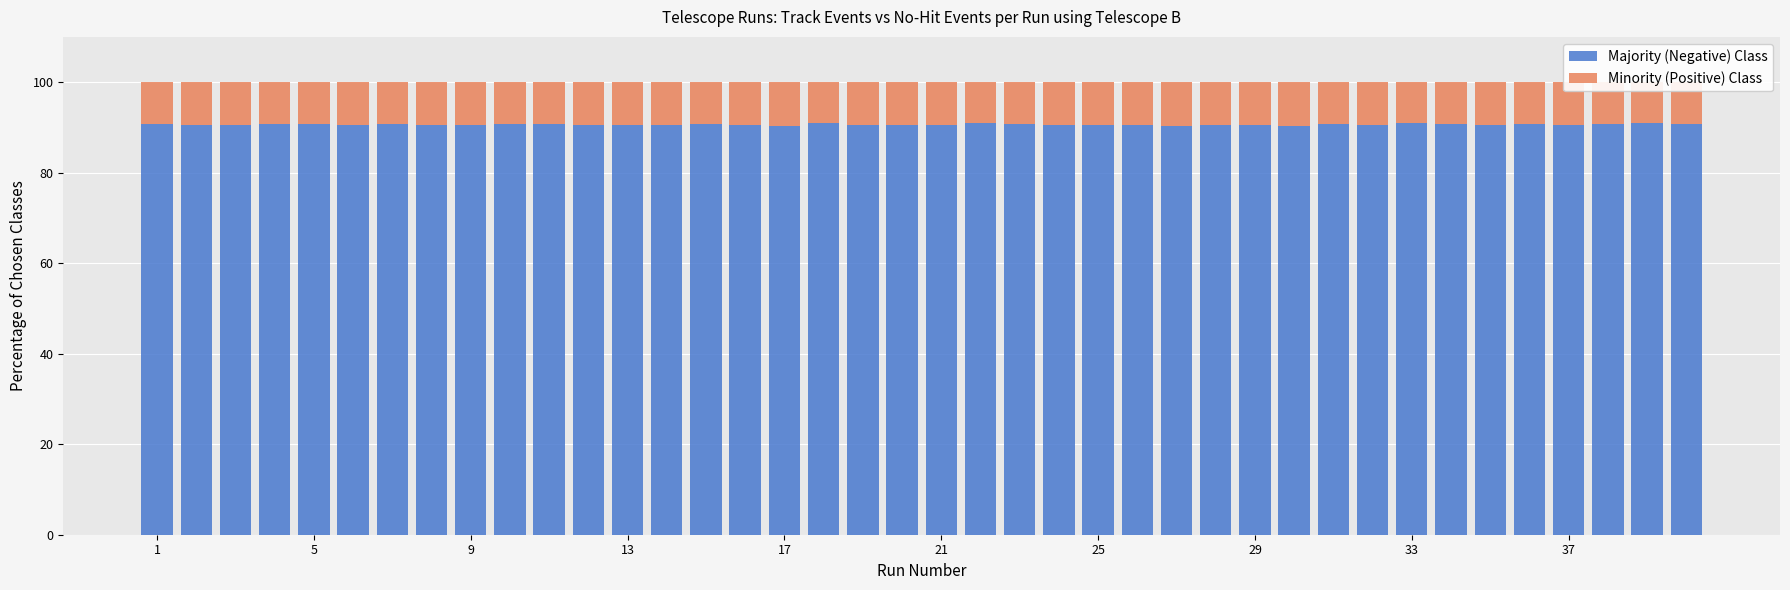

What is the average value of the Majority (Negative) Class series?

90.6